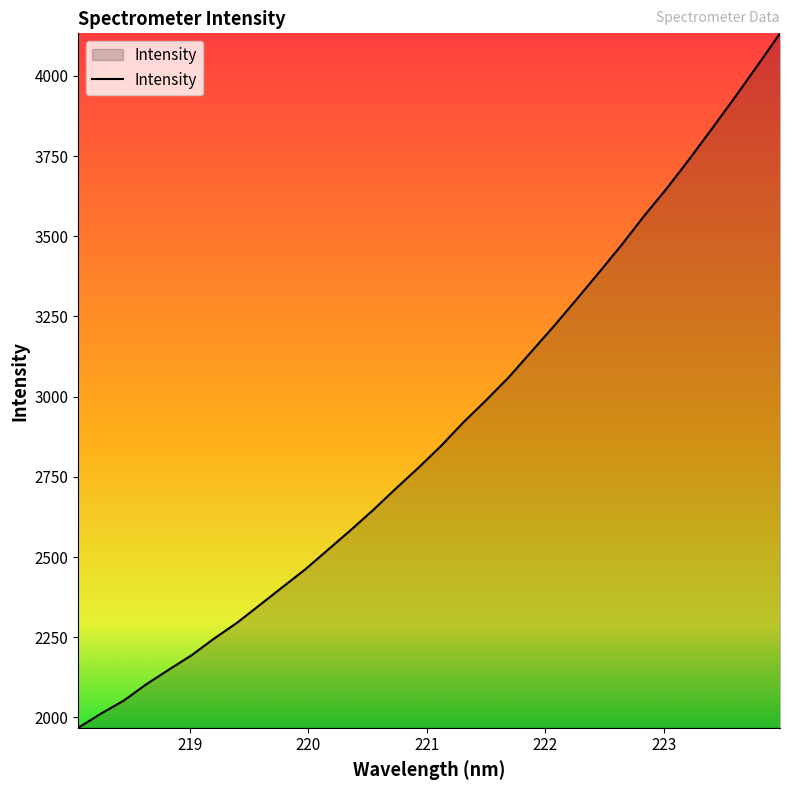

What is the difference between the maximum and minimum values?

2165.0